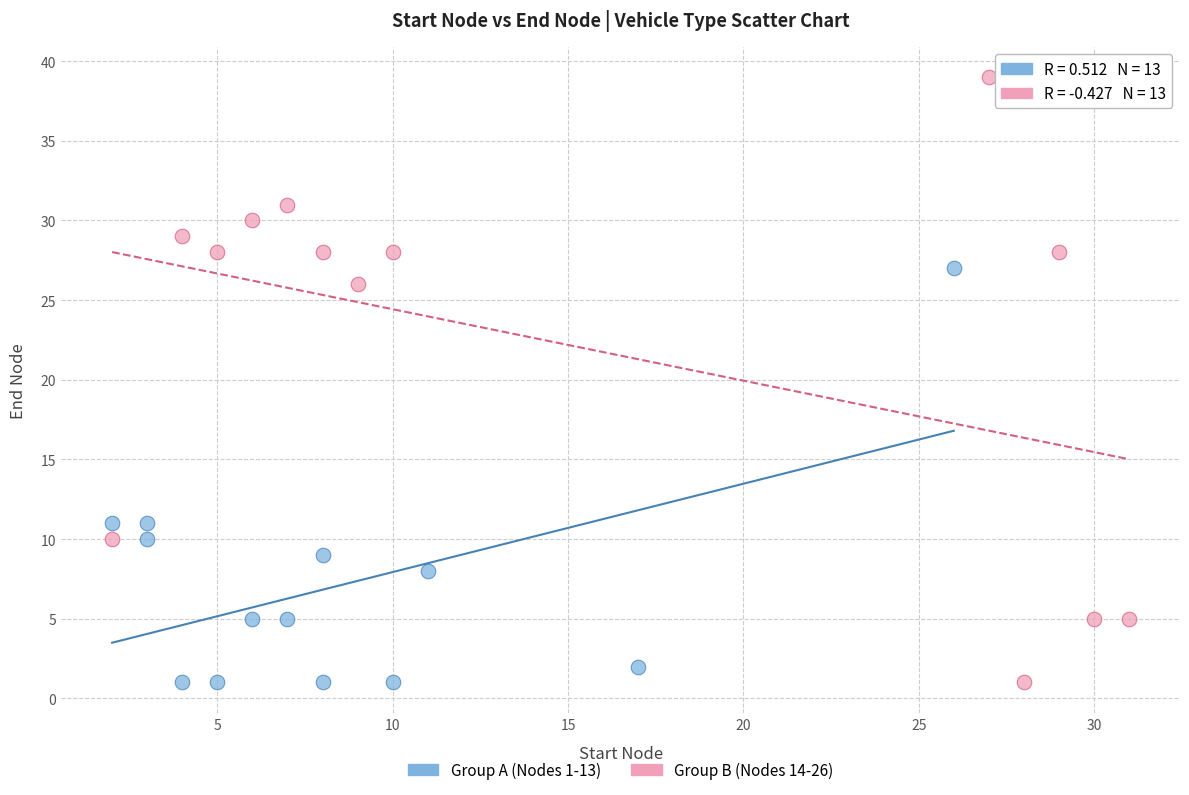

Which series has the widest spread of Y values?

Group B (Nodes 14-26)